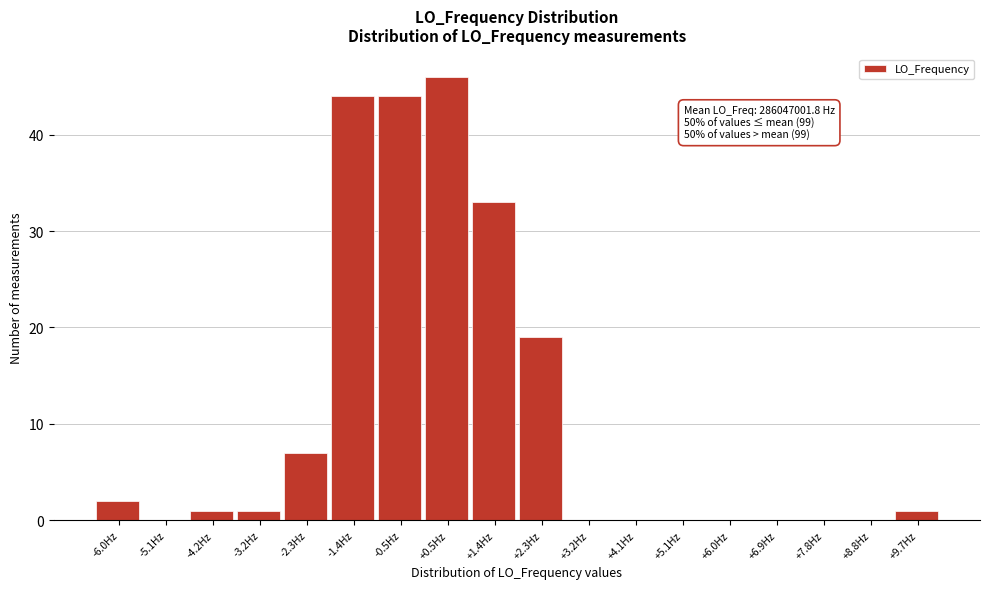

Over which range of the x-axis is the bar tallest?

0.0 to 0.9